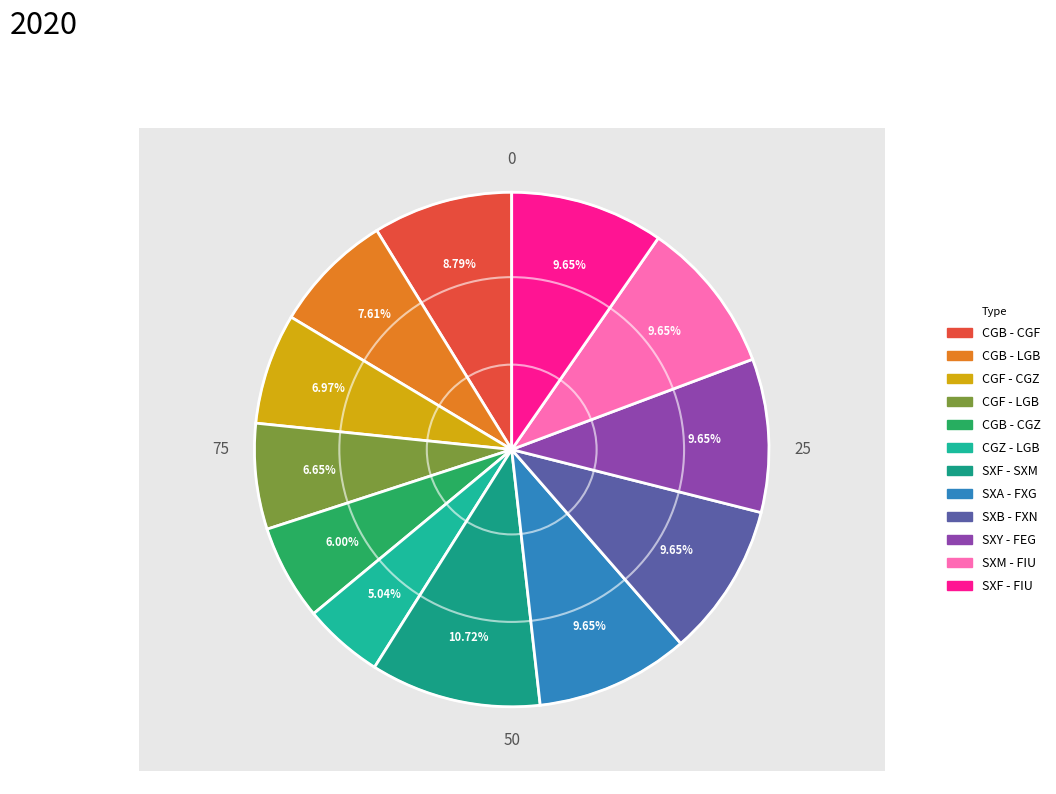

Which category has the biggest portion of the pie?

SXF - SXM